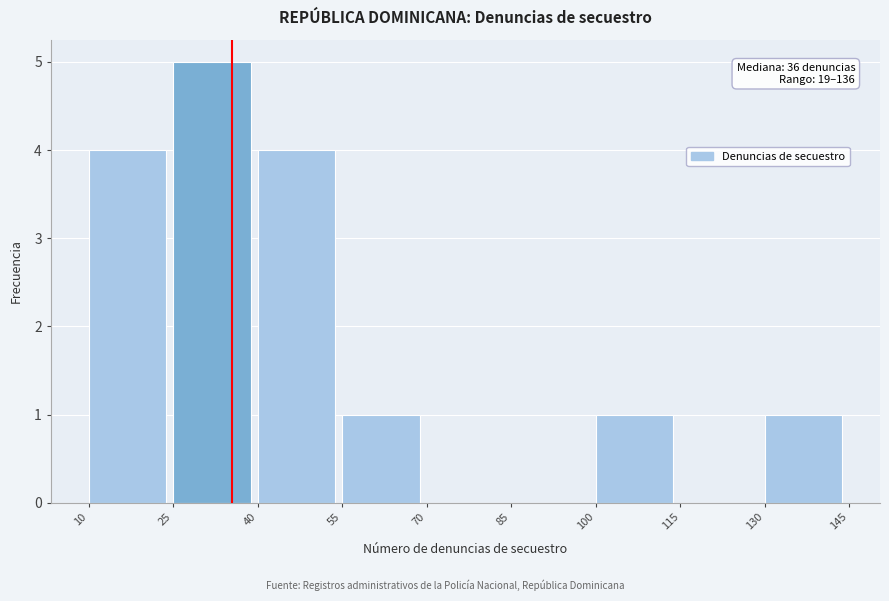

Over which range of the x-axis is the bar tallest?

25 to 40